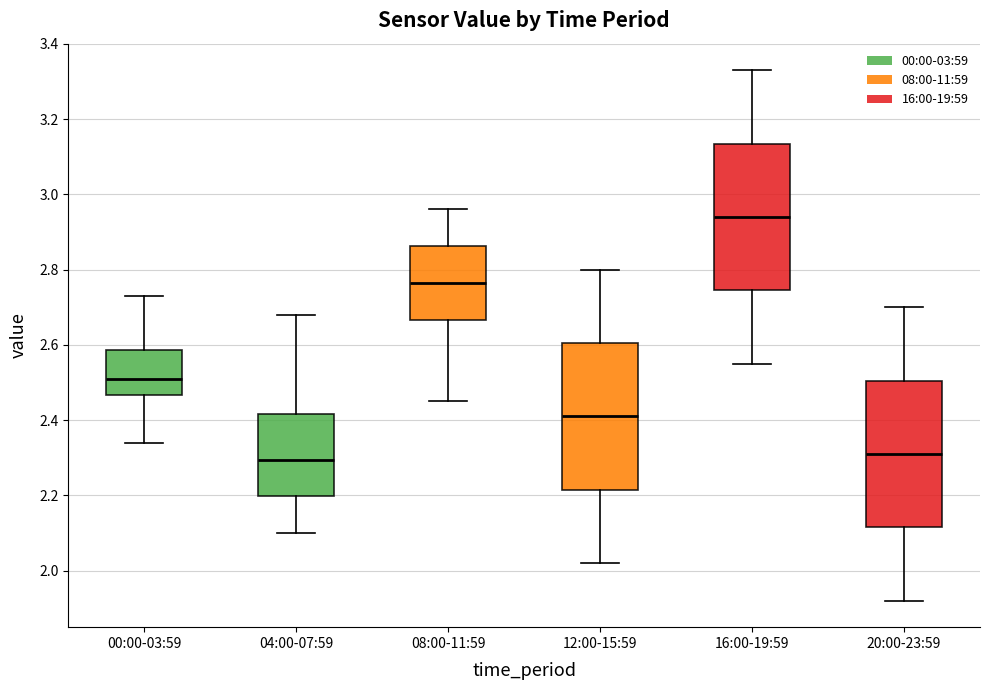

Reading left to right, transcribe this box plot: for each box, give where its median line is, the range the box spans, and where its two whiskers end, as read against the y-axis. The values are not printed on the chart, so give them approximately, as read against the axis.

00:00-03:59: median 2.52, box 2.46 to 2.58, whiskers 2.34 to 2.74
04:00-07:59: median 2.30, box 2.20 to 2.42, whiskers 2.10 to 2.68
08:00-11:59: median 2.76, box 2.66 to 2.86, whiskers 2.46 to 2.96
12:00-15:59: median 2.42, box 2.22 to 2.60, whiskers 2.02 to 2.80
16:00-19:59: median 2.94, box 2.74 to 3.14, whiskers 2.56 to 3.34
20:00-23:59: median 2.32, box 2.12 to 2.50, whiskers 1.92 to 2.70